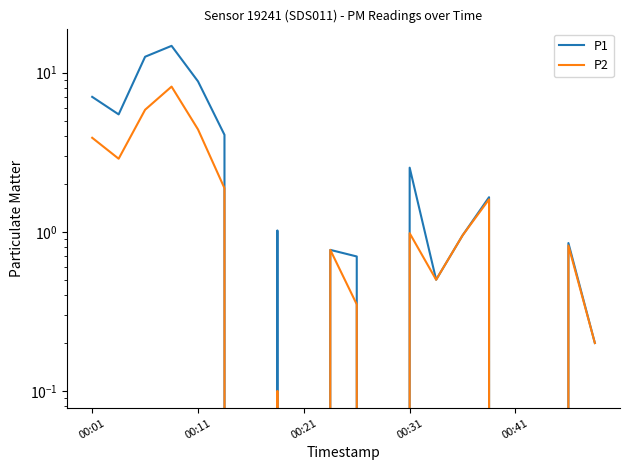

True or false: P1 has a value of 1.4 at 18.

False